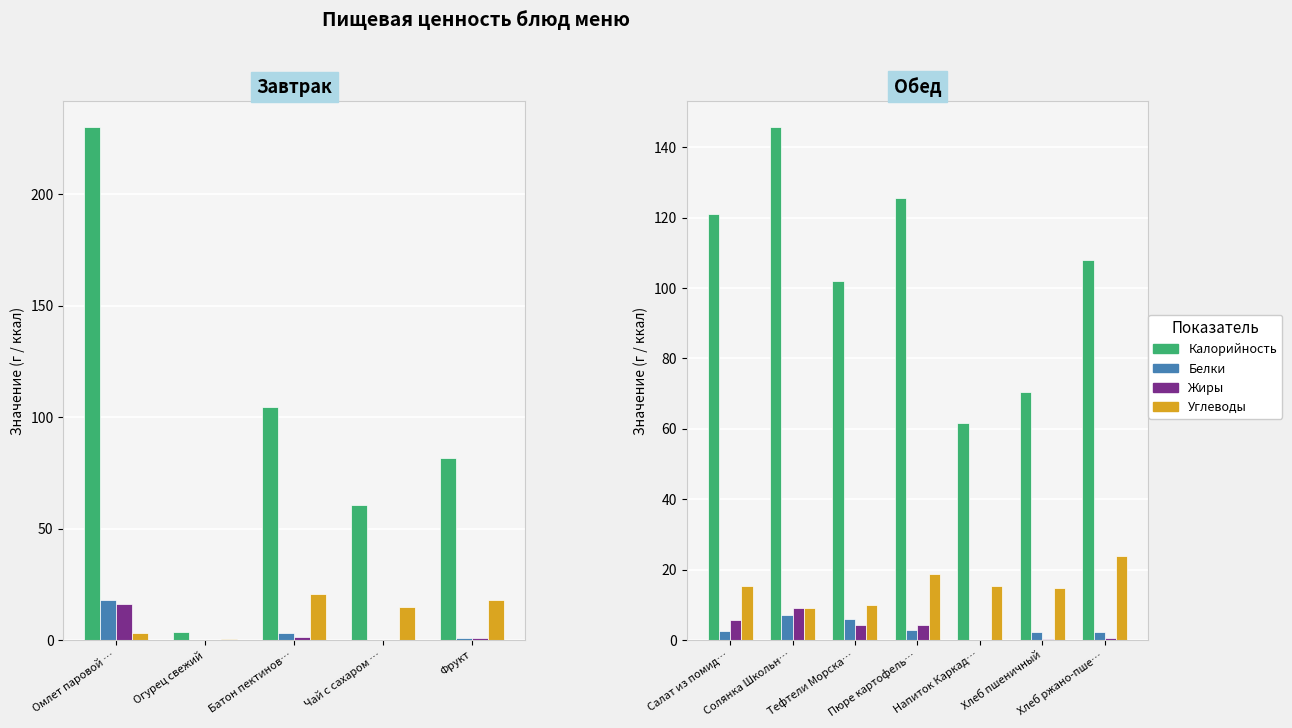

How many series are shown in this chart?

4